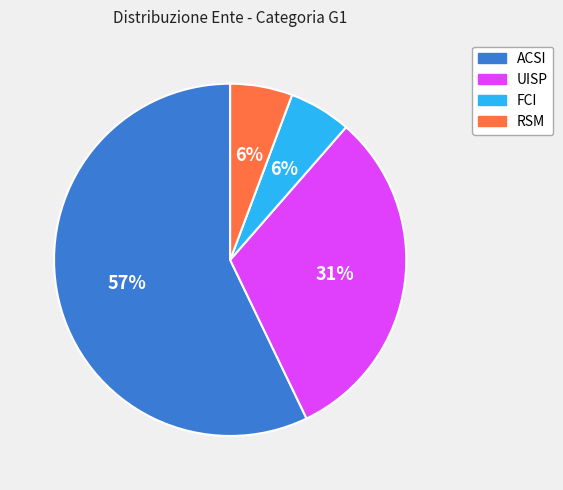

To the nearest percent, what is the difference between the RSM and FCI slice percentages?

0%